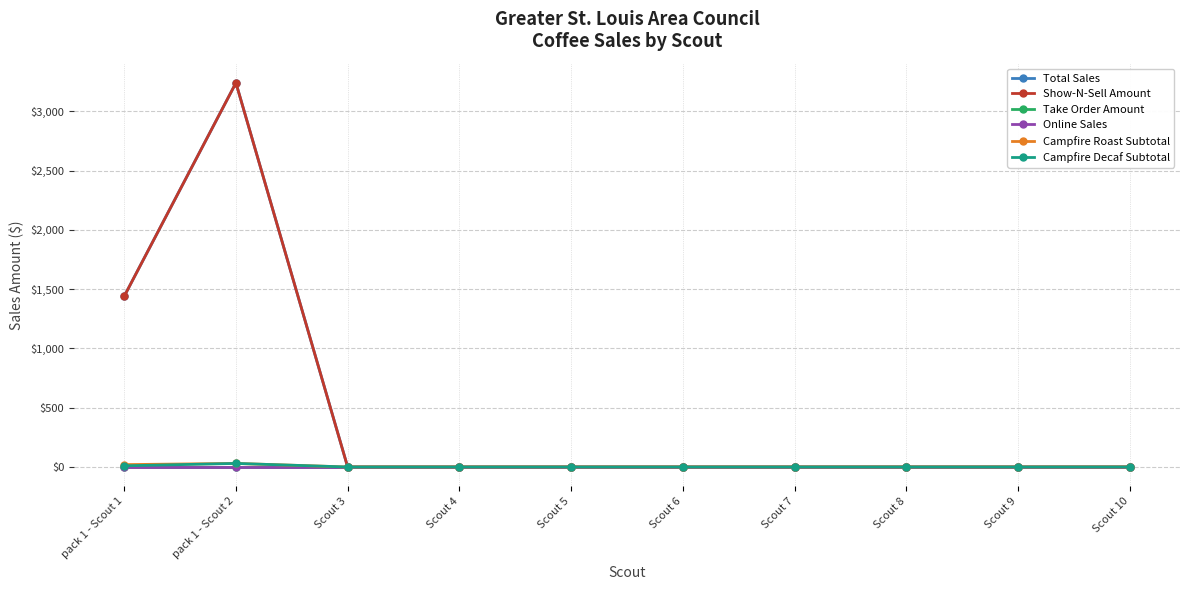

At Scout 10, list the series in order from smallest to largest.

Total Sales, Show-N-Sell Amount, Take Order Amount, Online Sales, Campfire Roast Subtotal, Campfire Decaf Subtotal